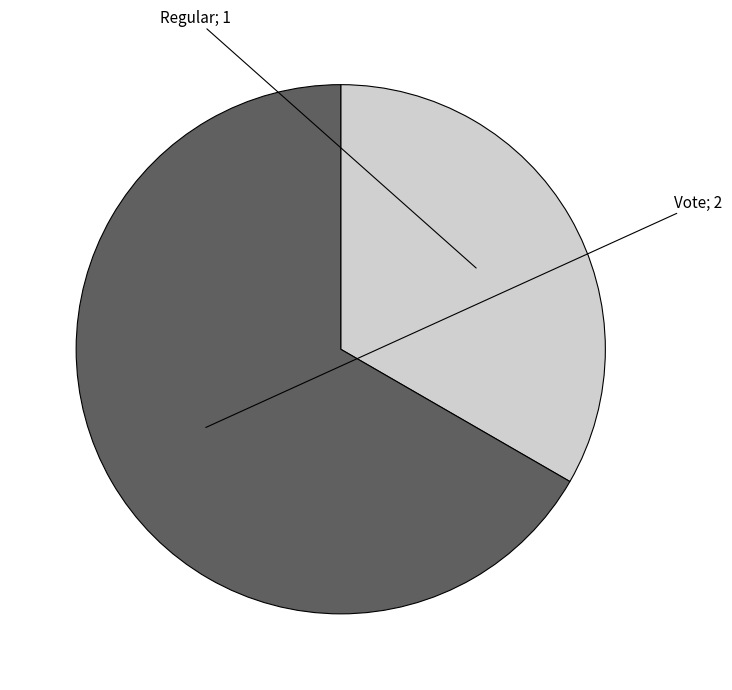

Does any single category account for the majority?

Yes